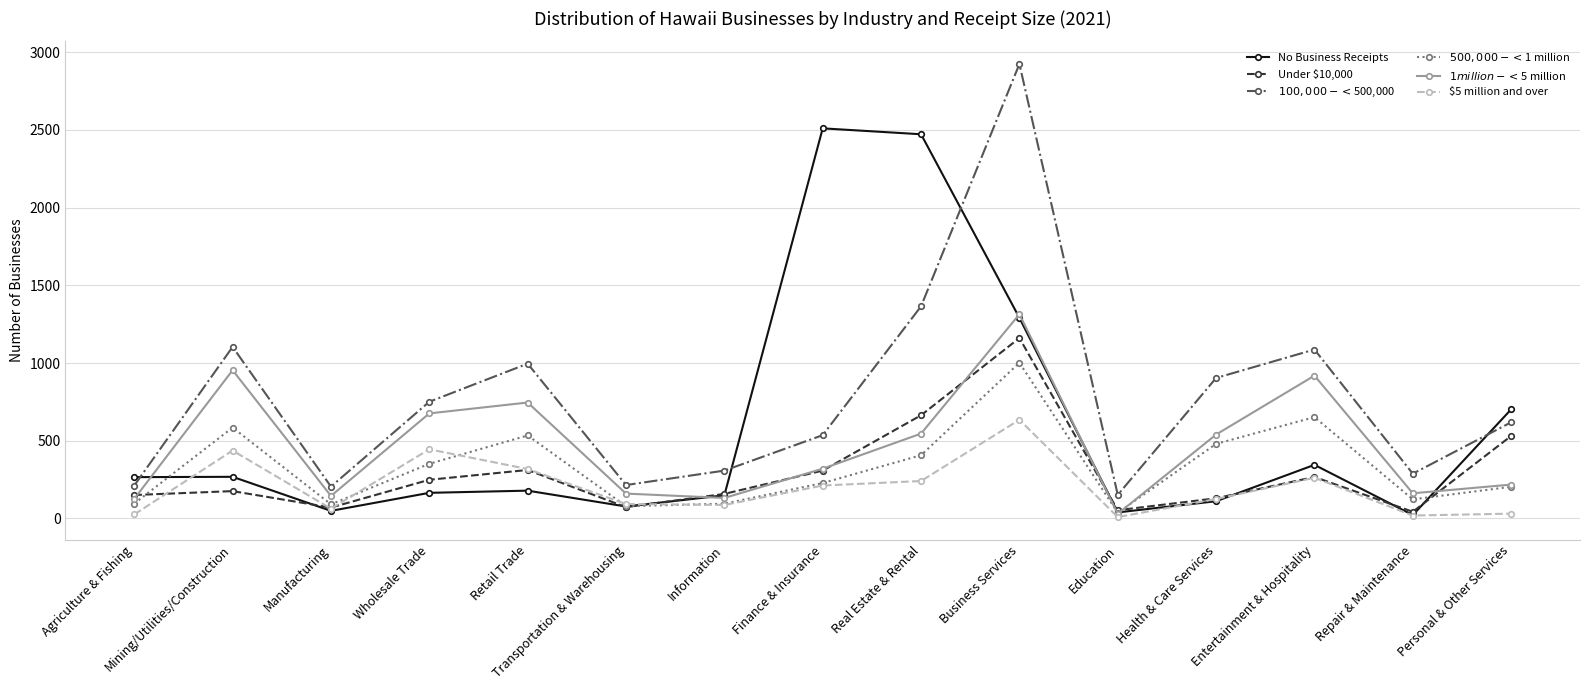

At which category is the sum across all series the highest?

Business Services